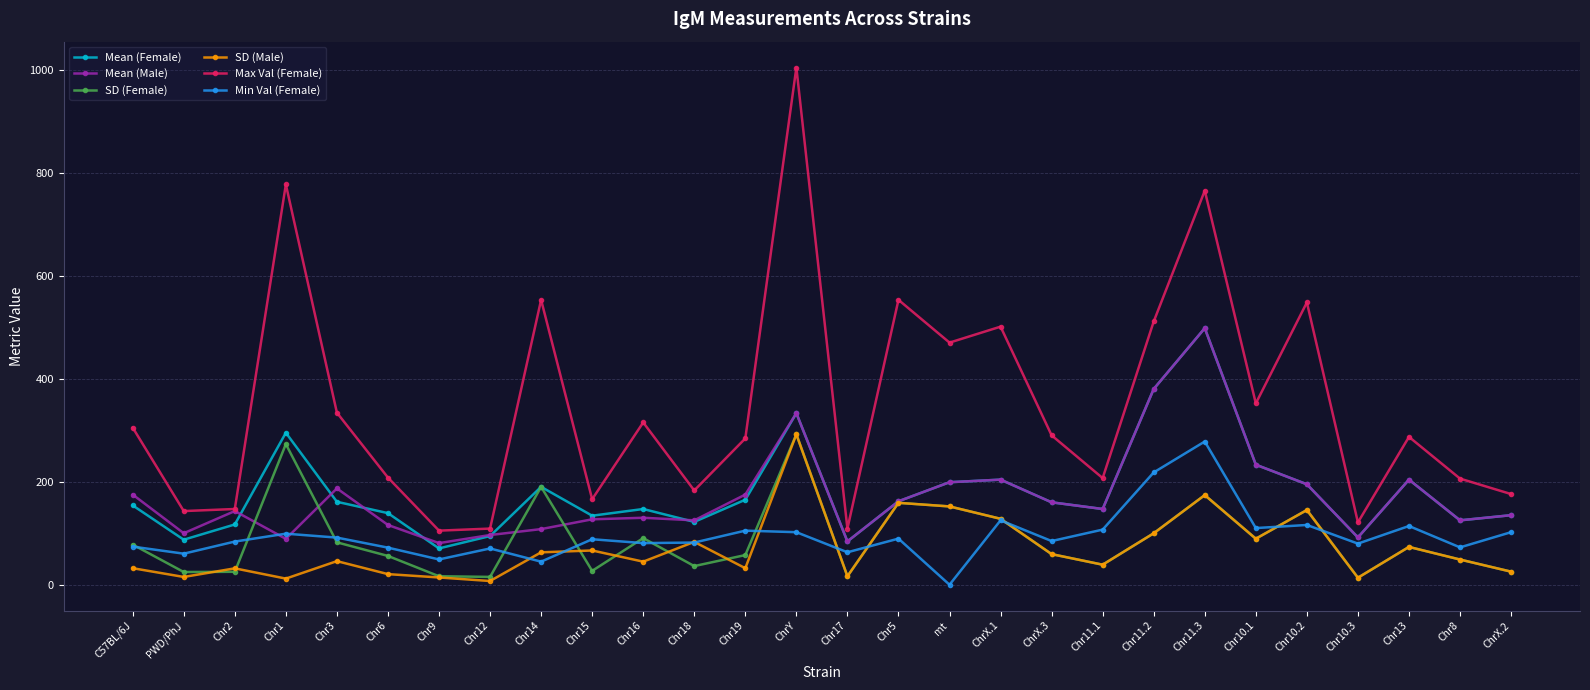

What is the average value of the Mean (Male) series?

171.5